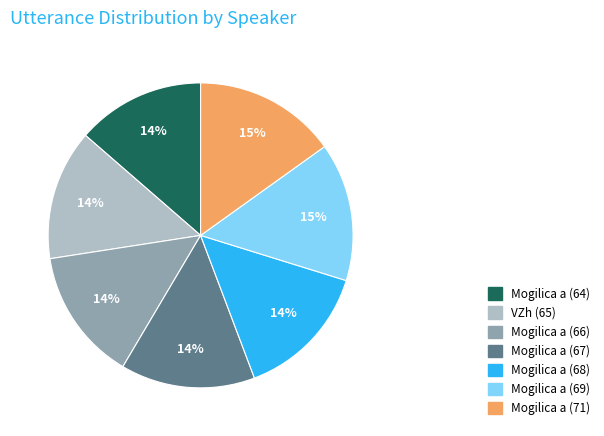

To the nearest percent, what is the difference between the VZh (65) and Mogilica a (71) slice percentages?

1%